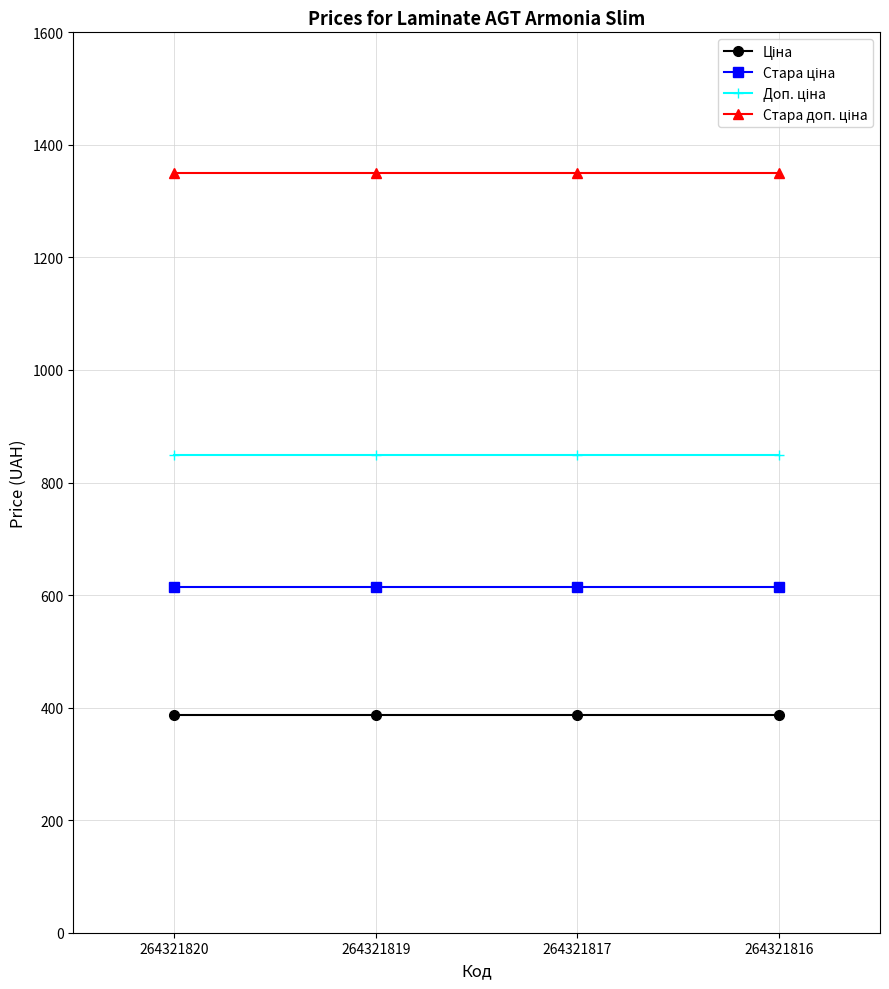

What is the total value across all series at 264321817?

3200.8